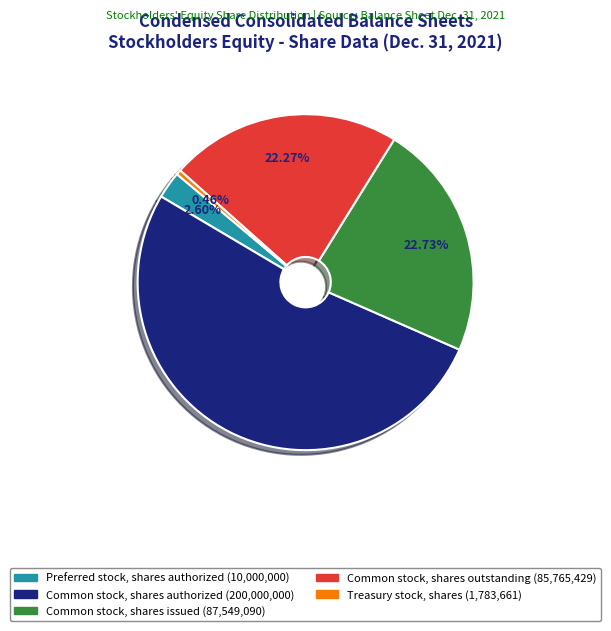

To the nearest percent, what is the average slice percentage?

20%